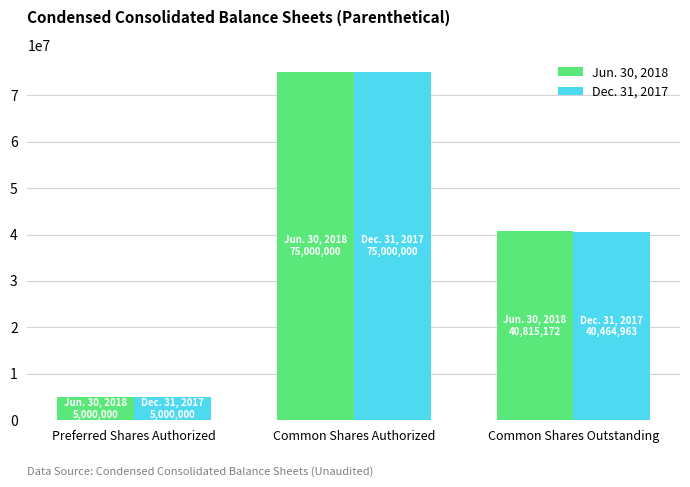

What is the difference between the maximum and minimum values in the Dec. 31, 2017 series?

70000000